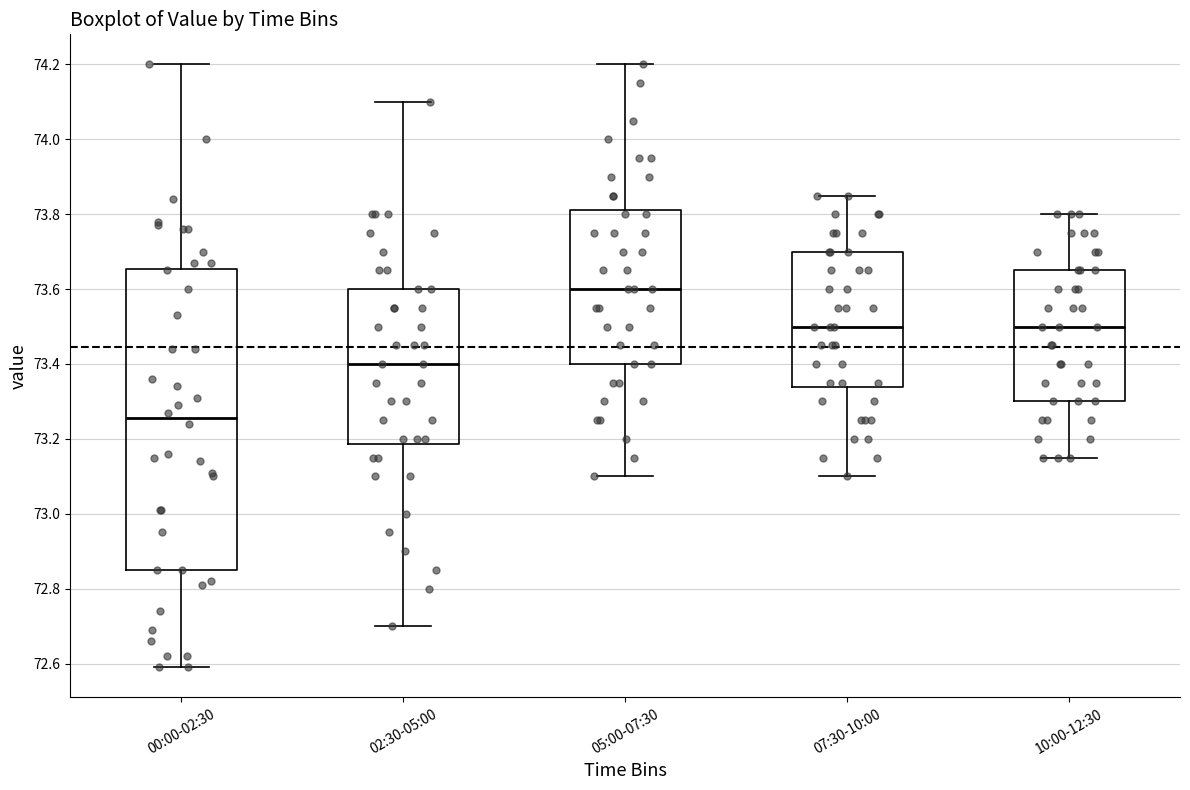

Reading left to right, read every box against the y-axis: the position of its median line, the range the box covers, and the ends of its whiskers. The values are not printed on the chart, so give them approximately, as read against the axis.

00:00-02:30: median 73.26, box 72.86 to 73.66, whiskers 72.60 to 74.20
02:30-05:00: median 73.40, box 73.18 to 73.60, whiskers 72.70 to 74.10
05:00-07:30: median 73.60, box 73.40 to 73.82, whiskers 73.10 to 74.20
07:30-10:00: median 73.50, box 73.34 to 73.70, whiskers 73.10 to 73.86
10:00-12:30: median 73.50, box 73.30 to 73.66, whiskers 73.16 to 73.80